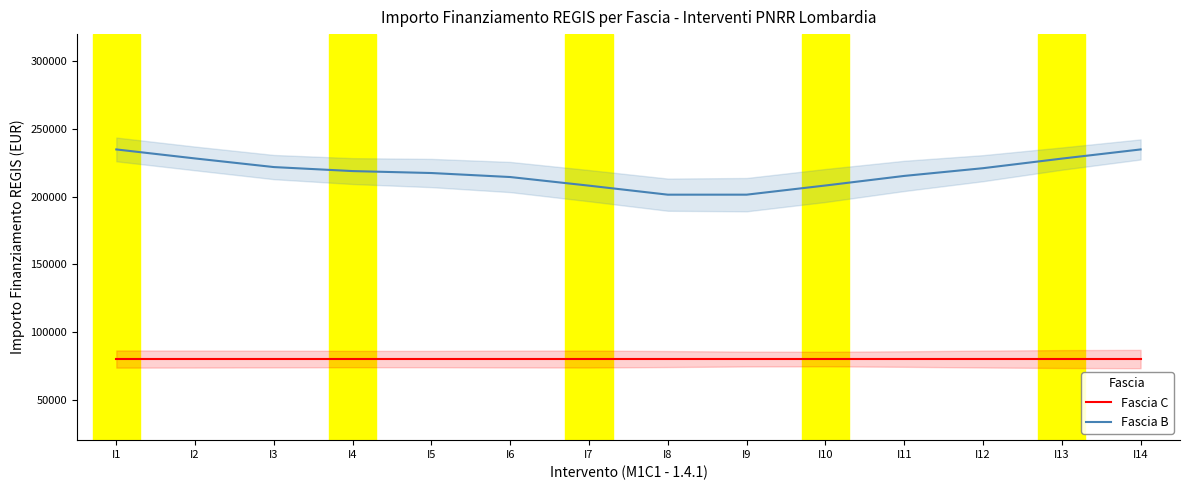

What is the lowest value of the Fascia C series?

79922.0